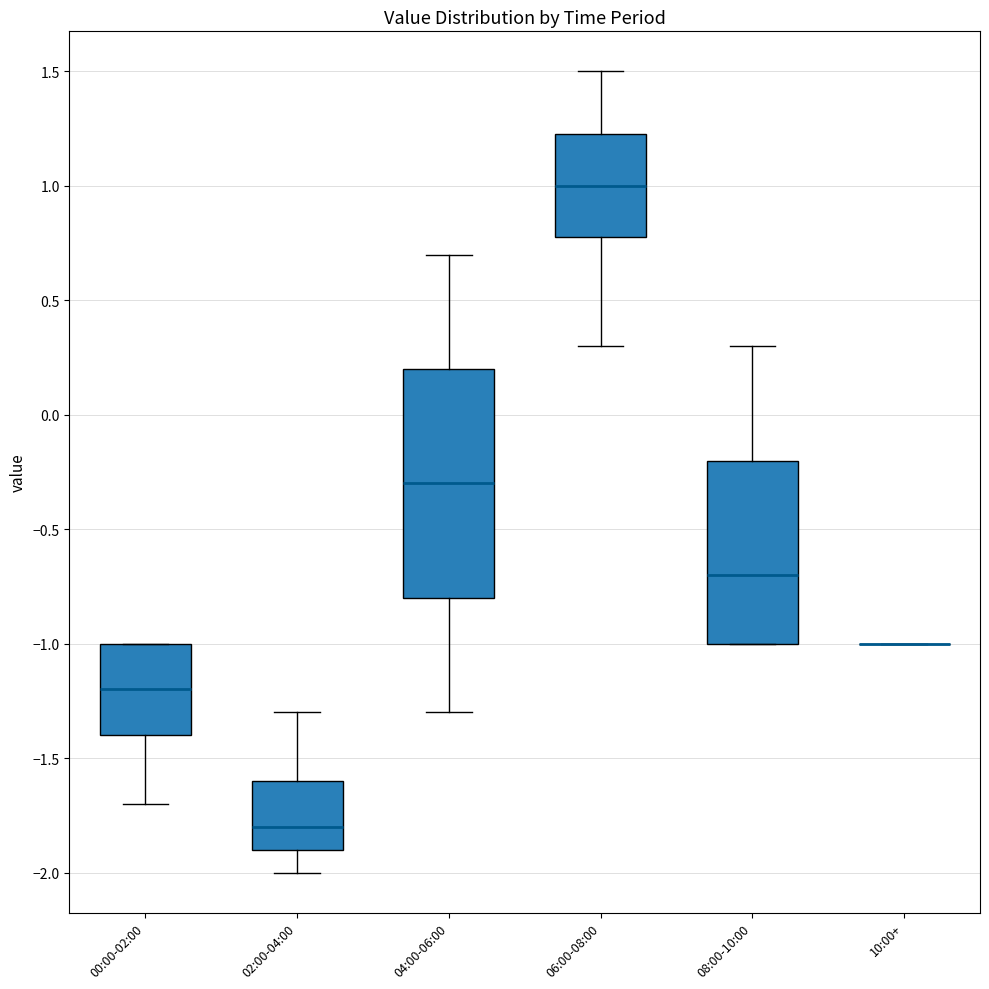

Reading left to right, read every box against the y-axis: the position of its median line, the range the box covers, and the ends of its whiskers. The values are not printed on the chart, so give them approximately, as read against the axis.

00:00-02:00: median -1.20, box -1.40 to -1.00, whiskers -1.70 to -1.00
02:00-04:00: median -1.80, box -1.90 to -1.60, whiskers -2.00 to -1.30
04:00-06:00: median -0.30, box -0.80 to 0.20, whiskers -1.30 to 0.70
06:00-08:00: median 1.00, box 0.80 to 1.25, whiskers 0.30 to 1.50
08:00-10:00: median -0.70, box -1.00 to -0.20, whiskers -1.00 to 0.30
10:00+: box collapsed to a line at -1.00, whiskers -1.00 to -1.00